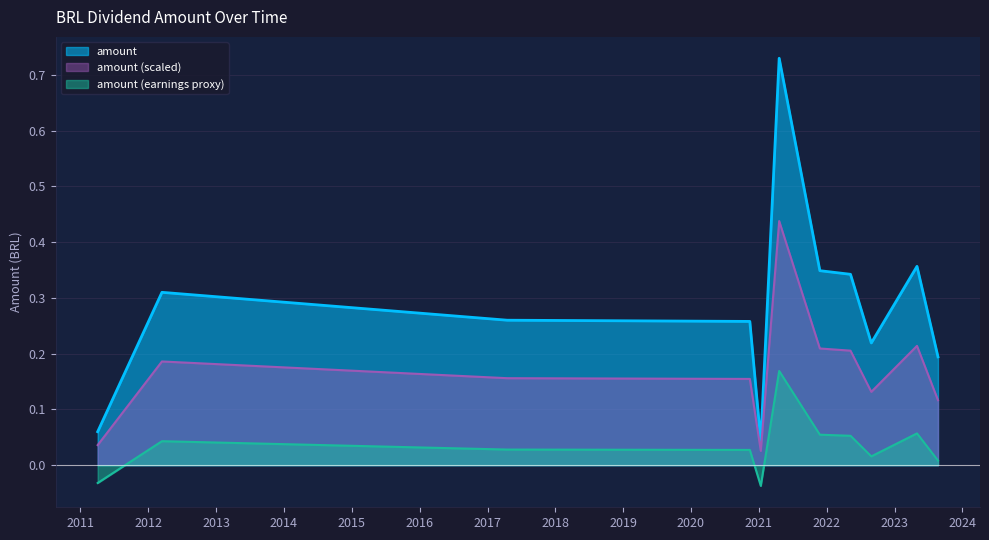

Which series has the largest total across all categories?

amount